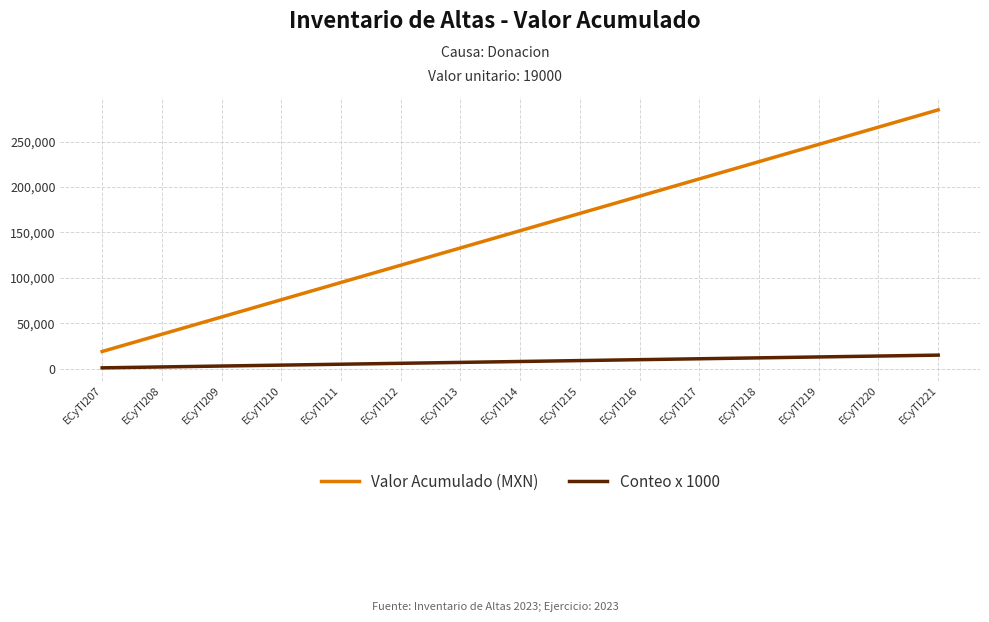

How many lines are shown in the chart?

2